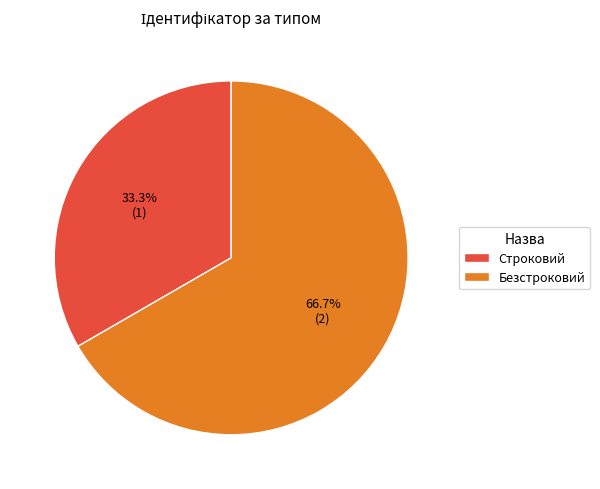

Which slice is the largest?

Безстроковий